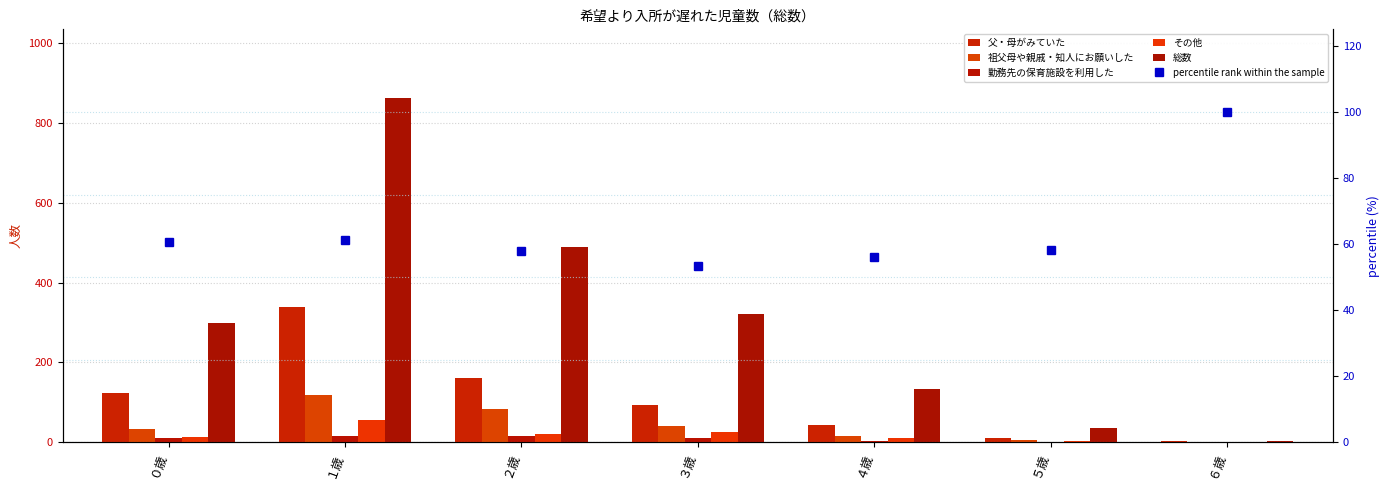

What is the difference between the maximum and minimum values in the 勤務先の保育施設を利用した series?

17.0